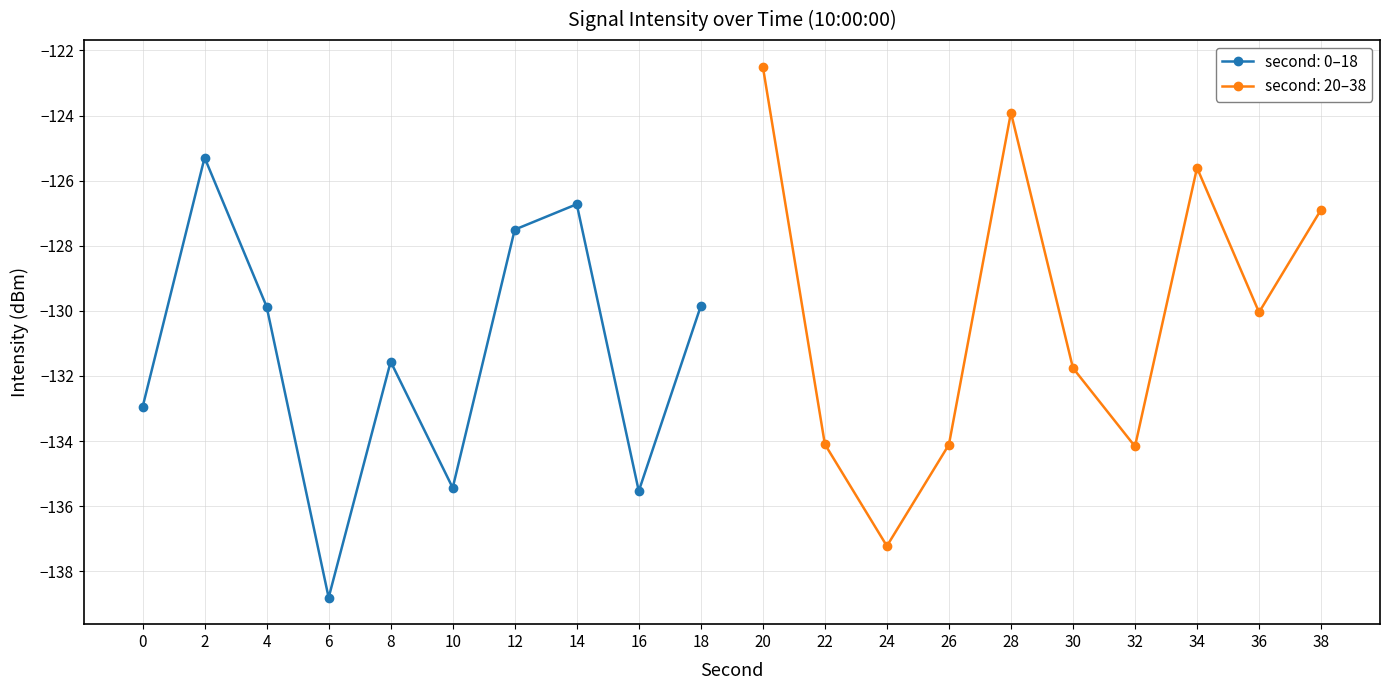

How many values exceed -130?

9